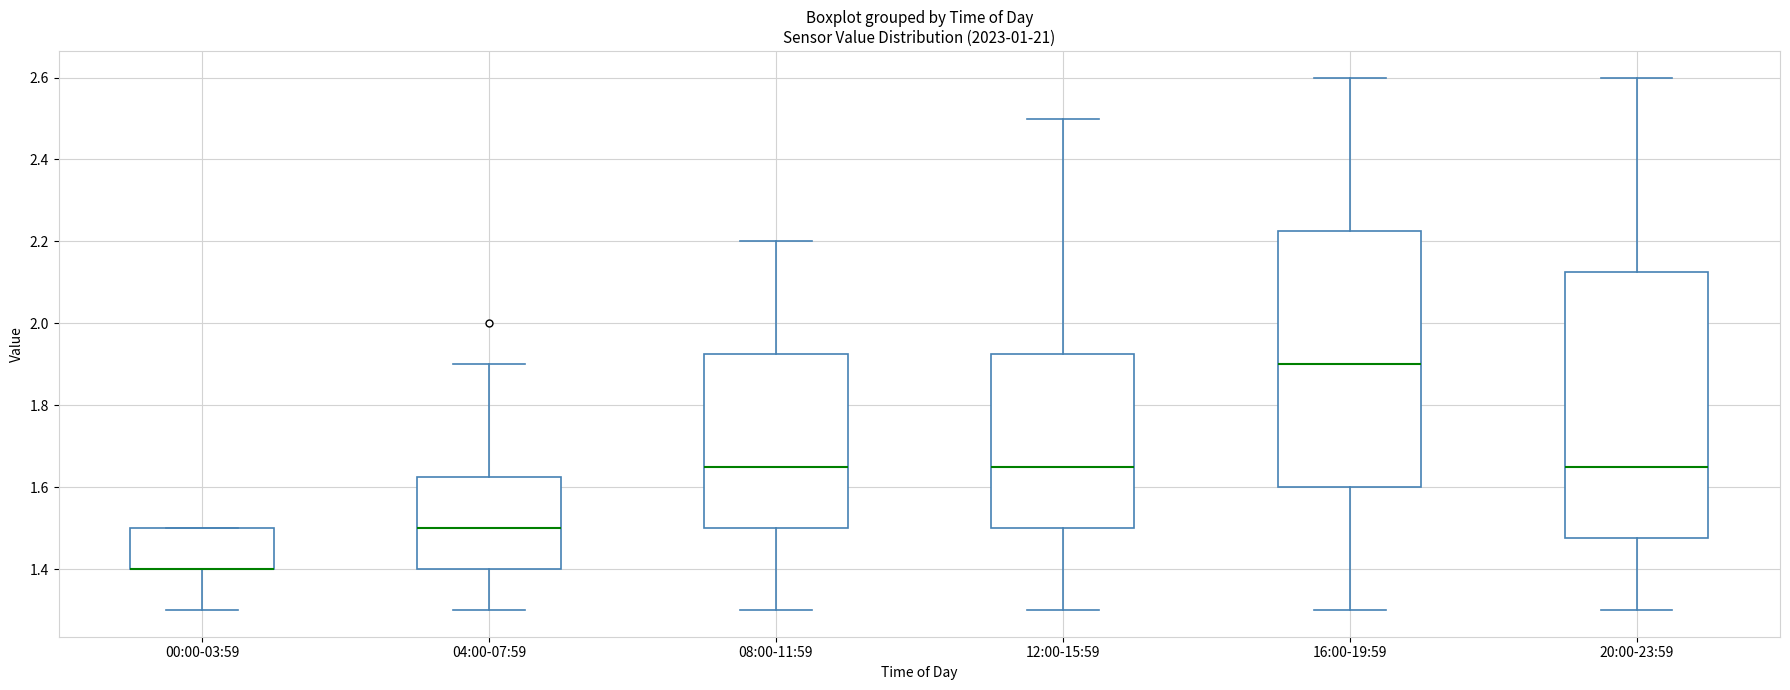

Which box is the tallest, from its lower edge to its upper edge?

20:00-23:59